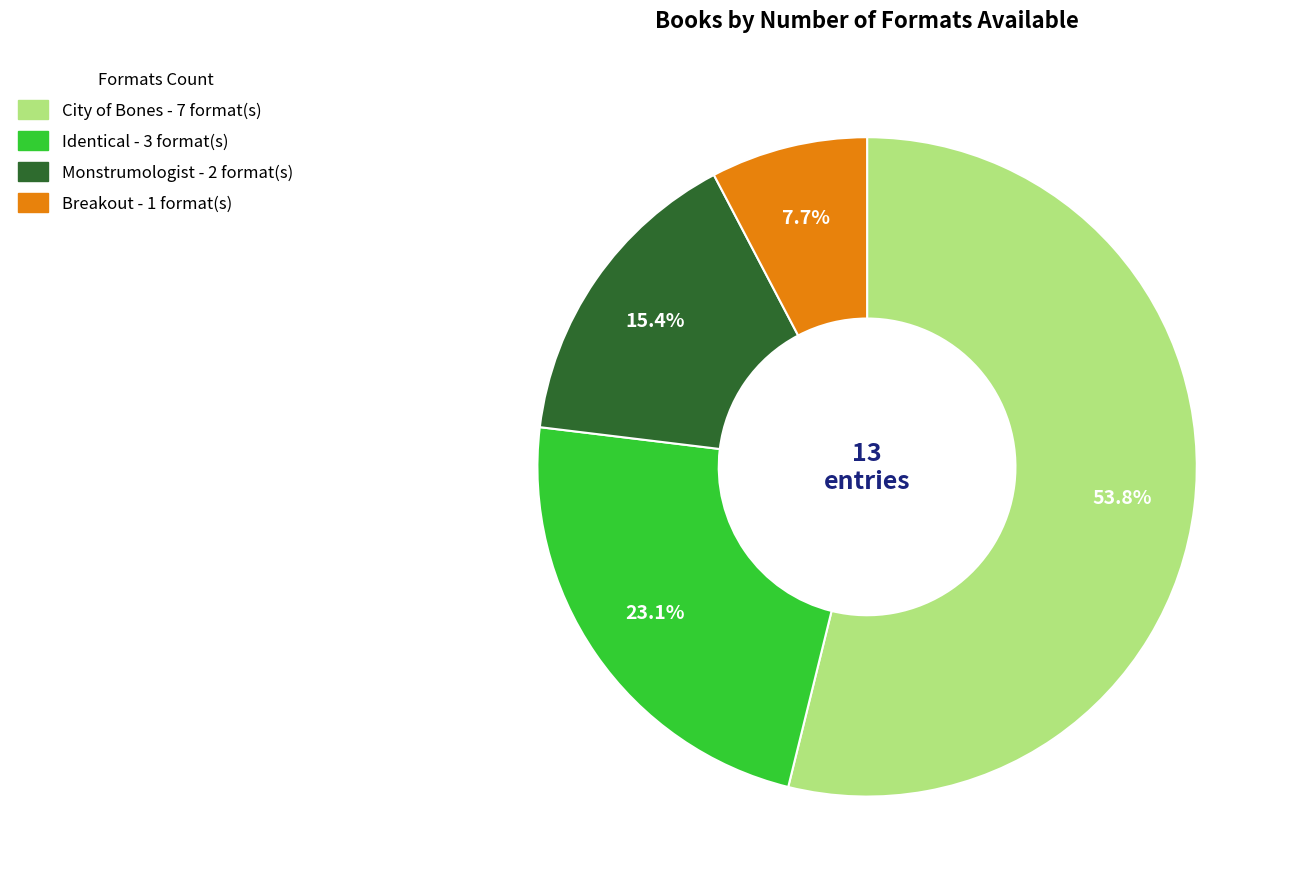

To the nearest percent, what is the combined percentage of Monstrumologist and Breakout?

23%